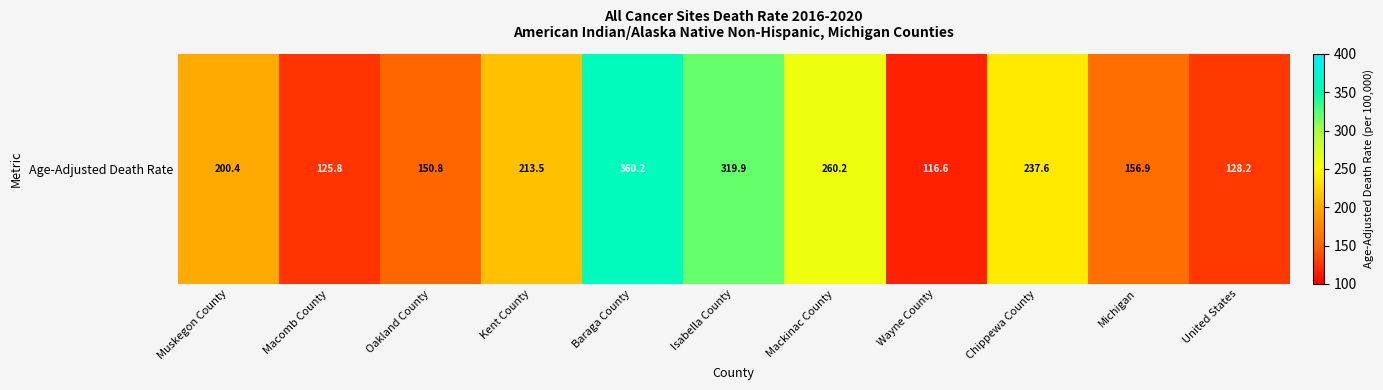

Reading left to right, transcribe all the data shown in this chart.

200.4	125.8	150.8	213.5	360.2	319.9	260.2	116.6	237.6	156.9	128.2